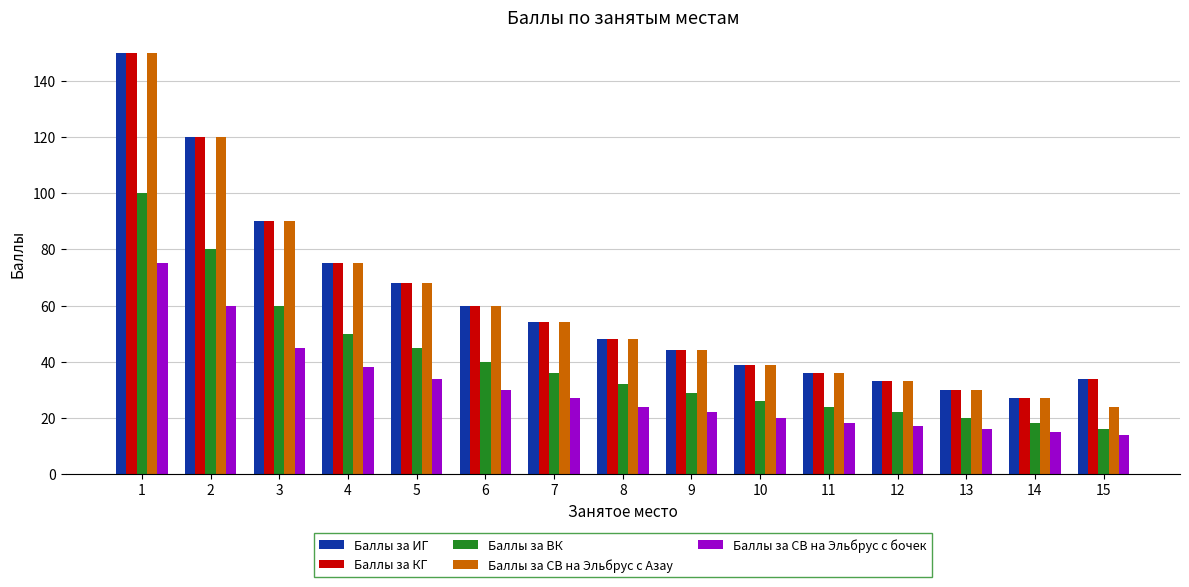

How many groups of bars are there?

15